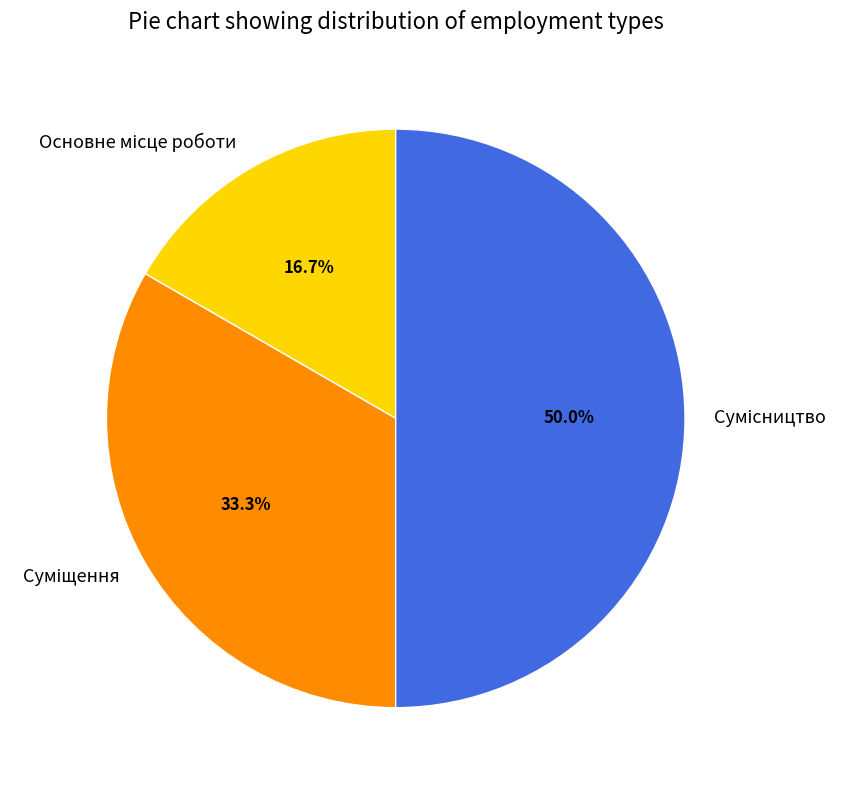

To the nearest percent, what is the difference between the Суміщення and Основне місце роботи slice percentages?

17%